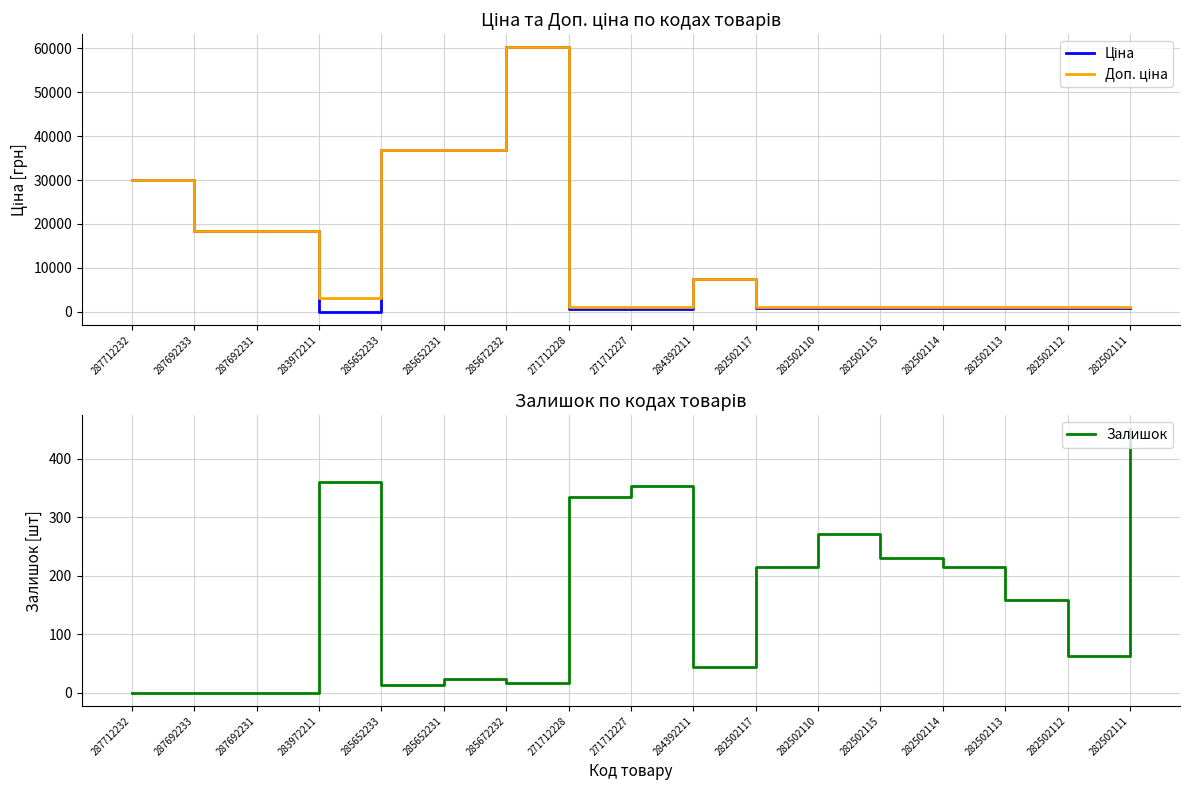

What is the label of the 6th point from the left?

285652231